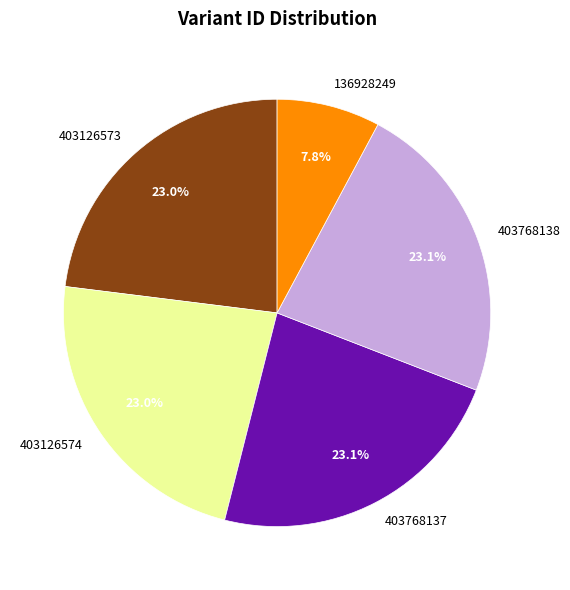

How many segments does this pie chart have?

5